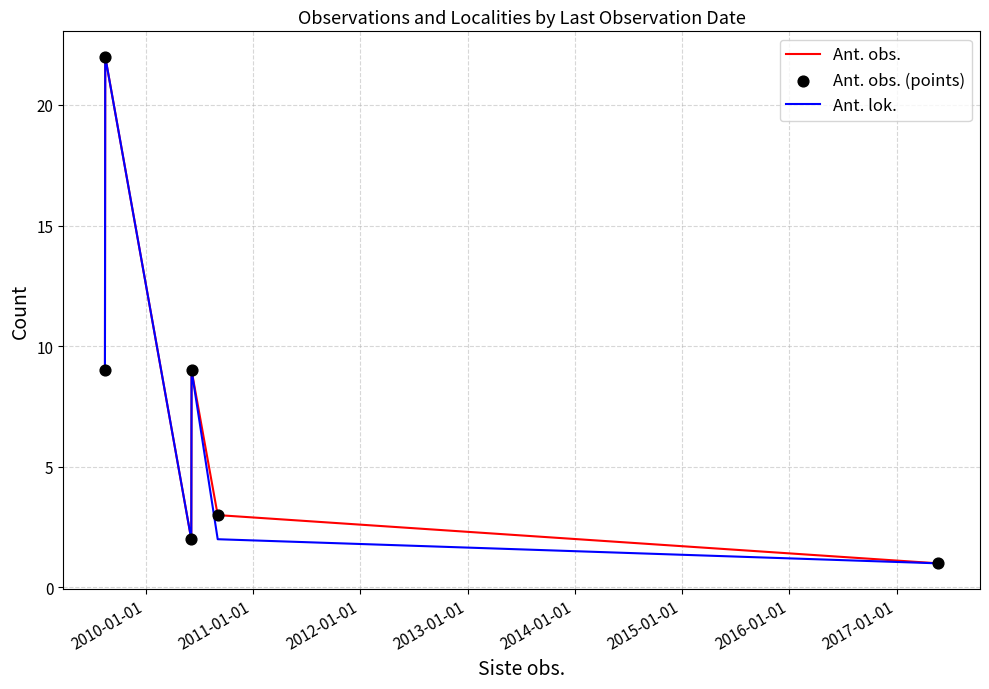

At how many categories does at least one series exceed 8?

3